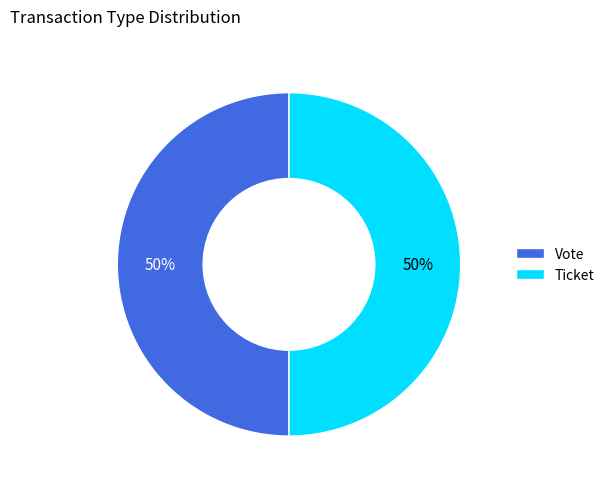

To the nearest percent, what is the difference between the largest and smallest slice percentages?

0%